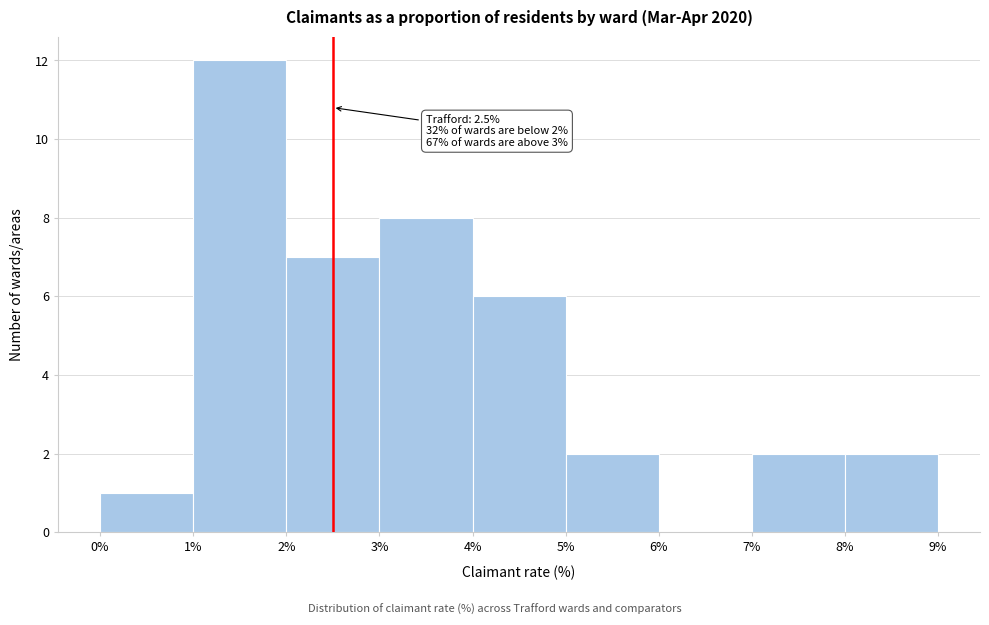

Which range on the x-axis has the tallest bar?

1% to 2%